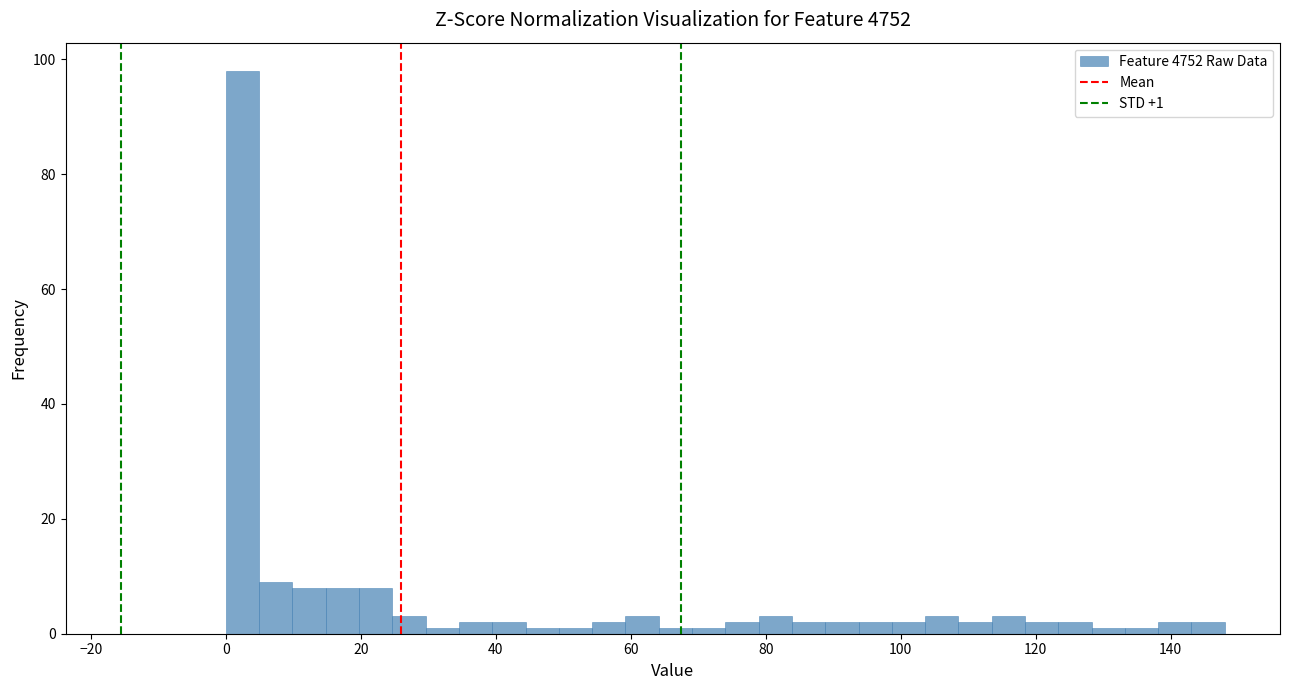

Around what value on the x-axis is the tallest bar? Give the approximate position of its centre, as read against the axis.

2